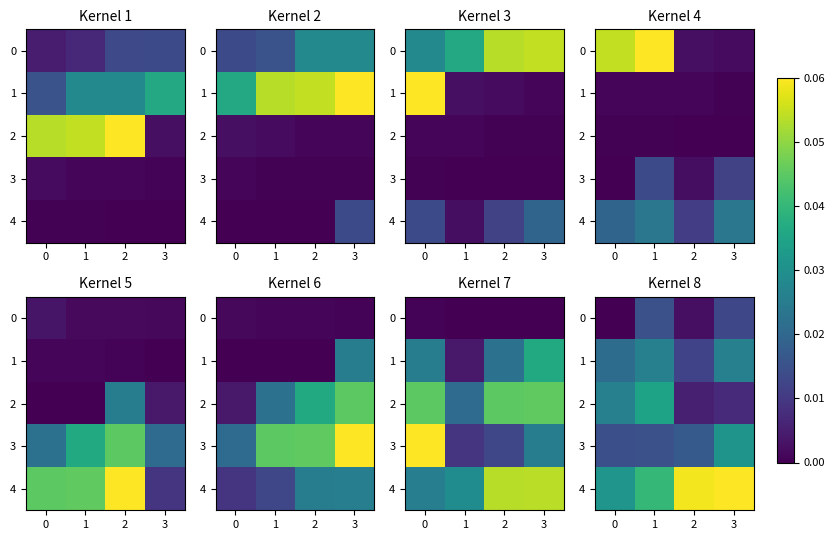

What is the maximum value shown in the chart?

0.1